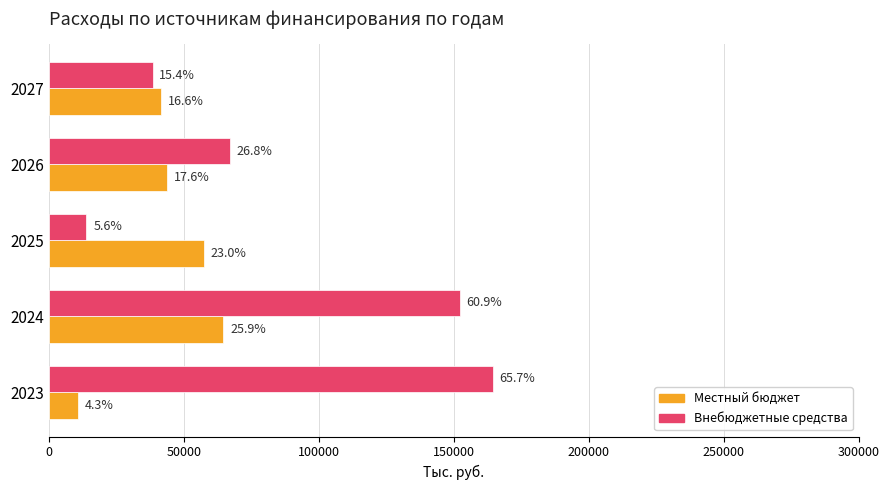

What are all the series names shown in the legend?

Местный бюджет, Внебюджетные средства